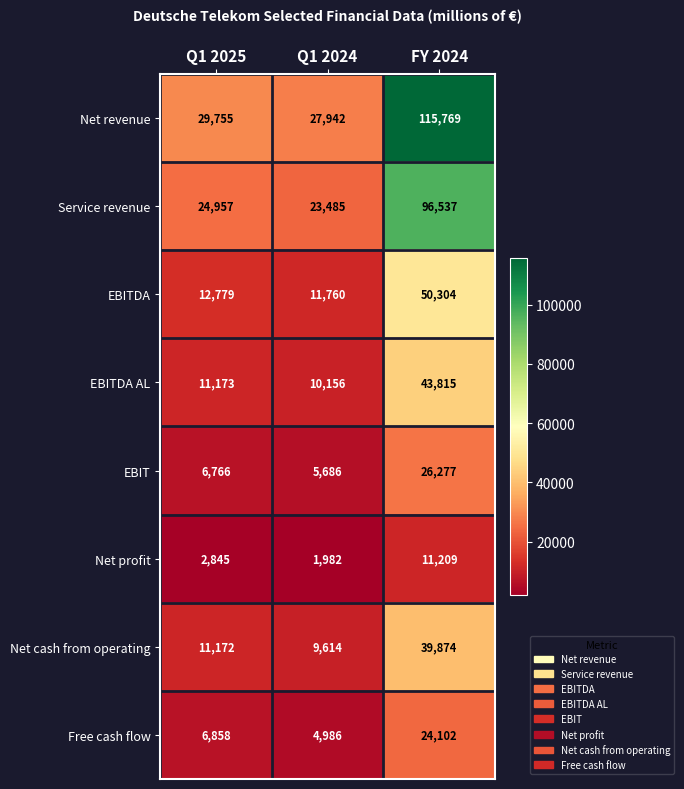

What is the sum of the Free cash flow values at FY 2024 and Q1 2025?

30960